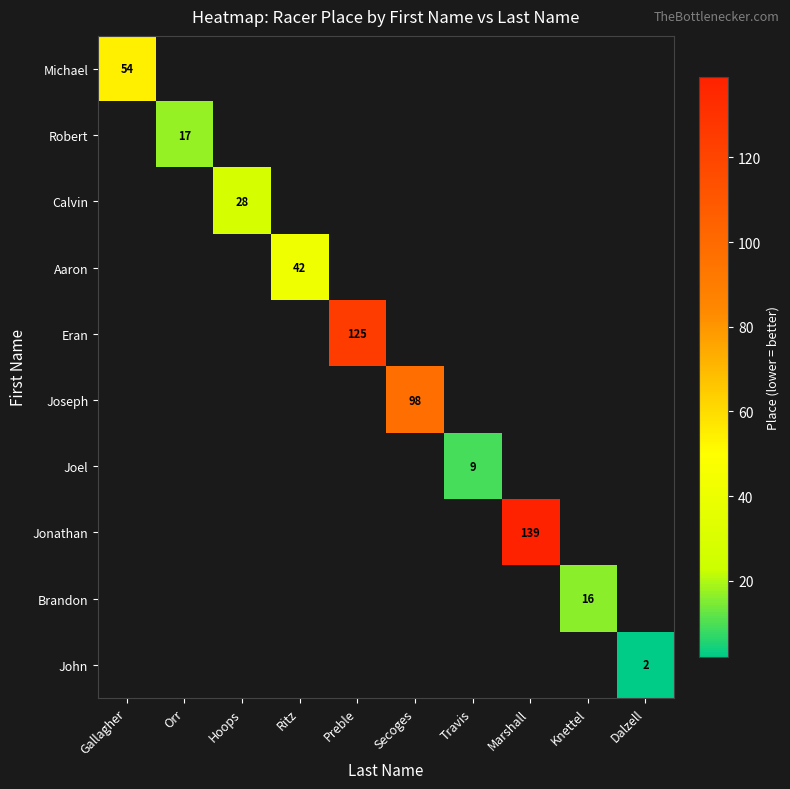

Is it true that Calvin equals 13 at Hoops?

False